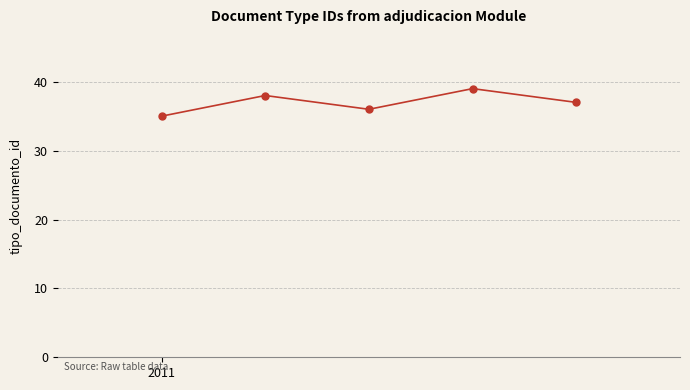

What is the value of the 2nd point from the left?

38